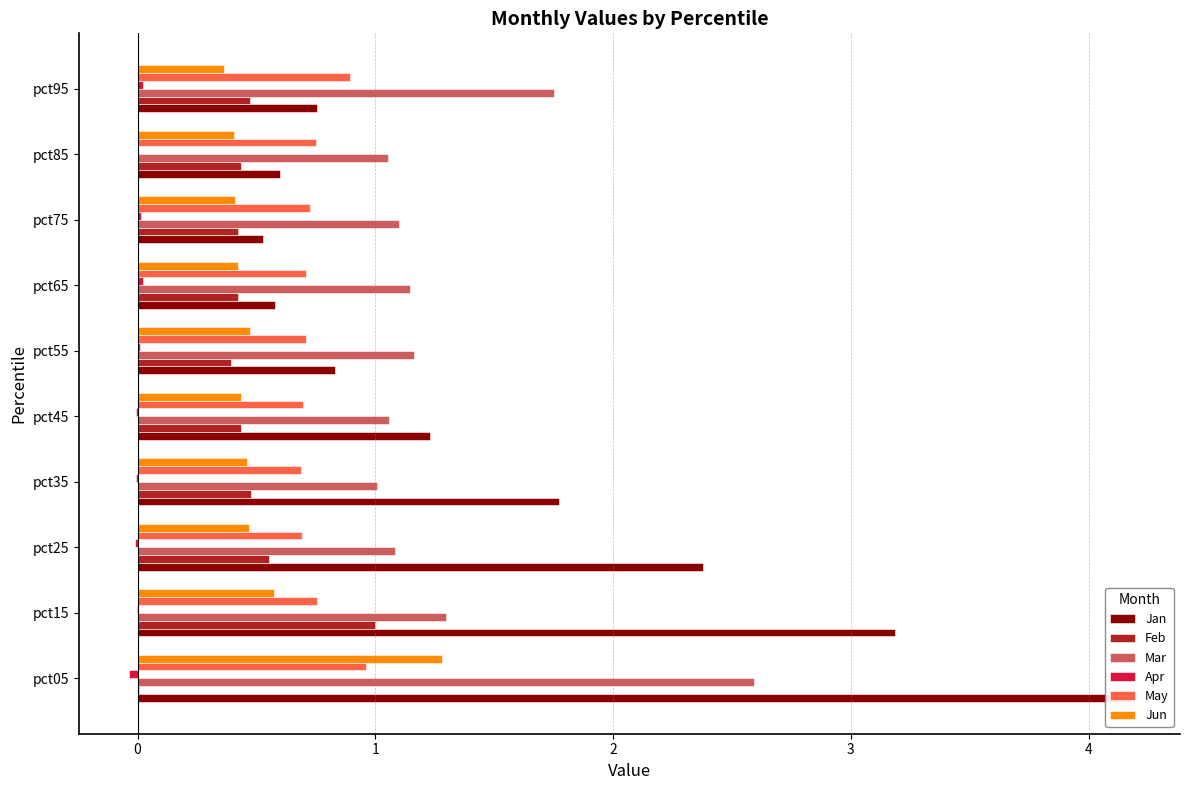

Which series has the largest range (max minus min)?

Jan